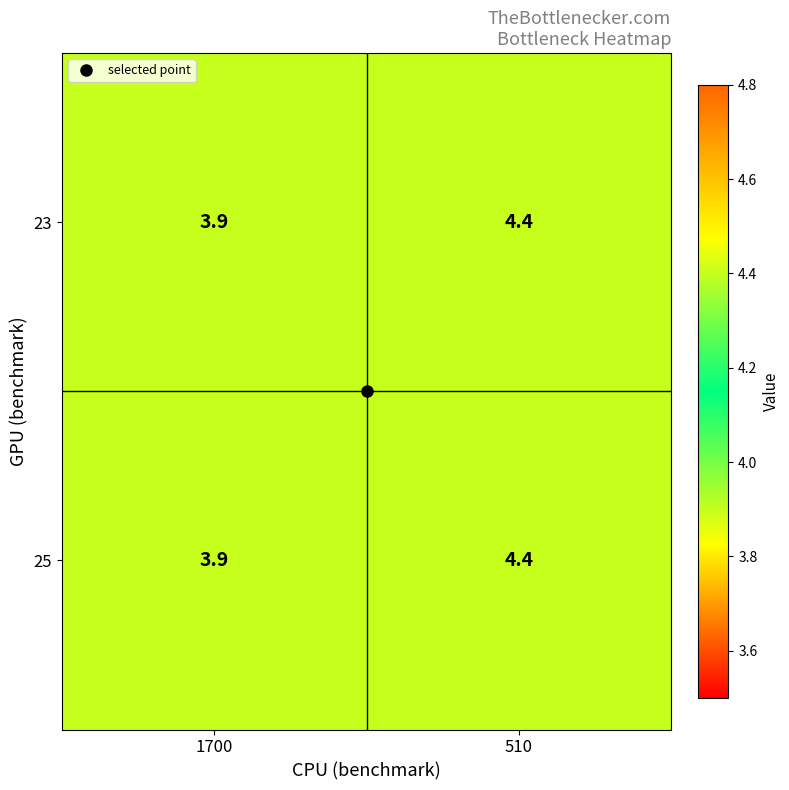

What is the sum of all 23 values?

8.3